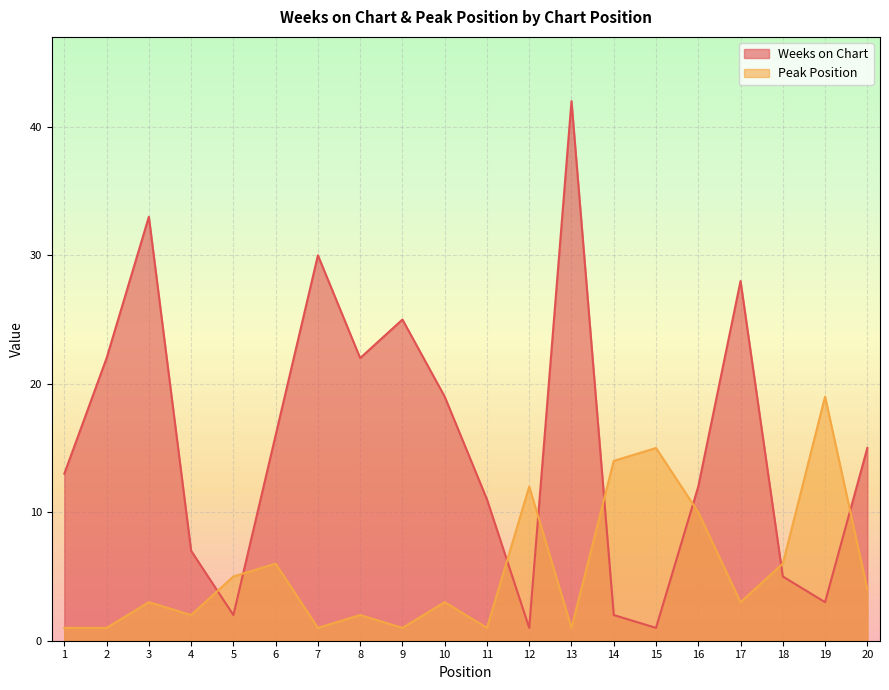

What are all the series names shown in the legend?

Weeks on Chart, Peak Position